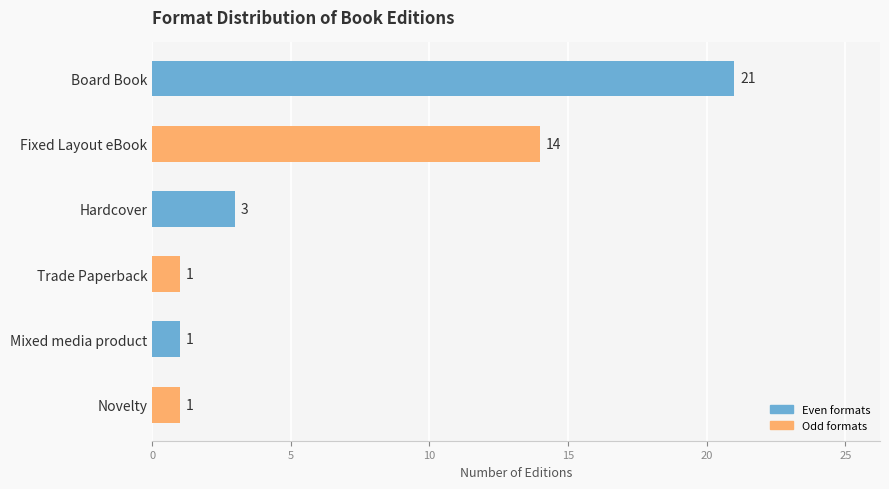

Is it true that the value at Hardcover is 5?

False